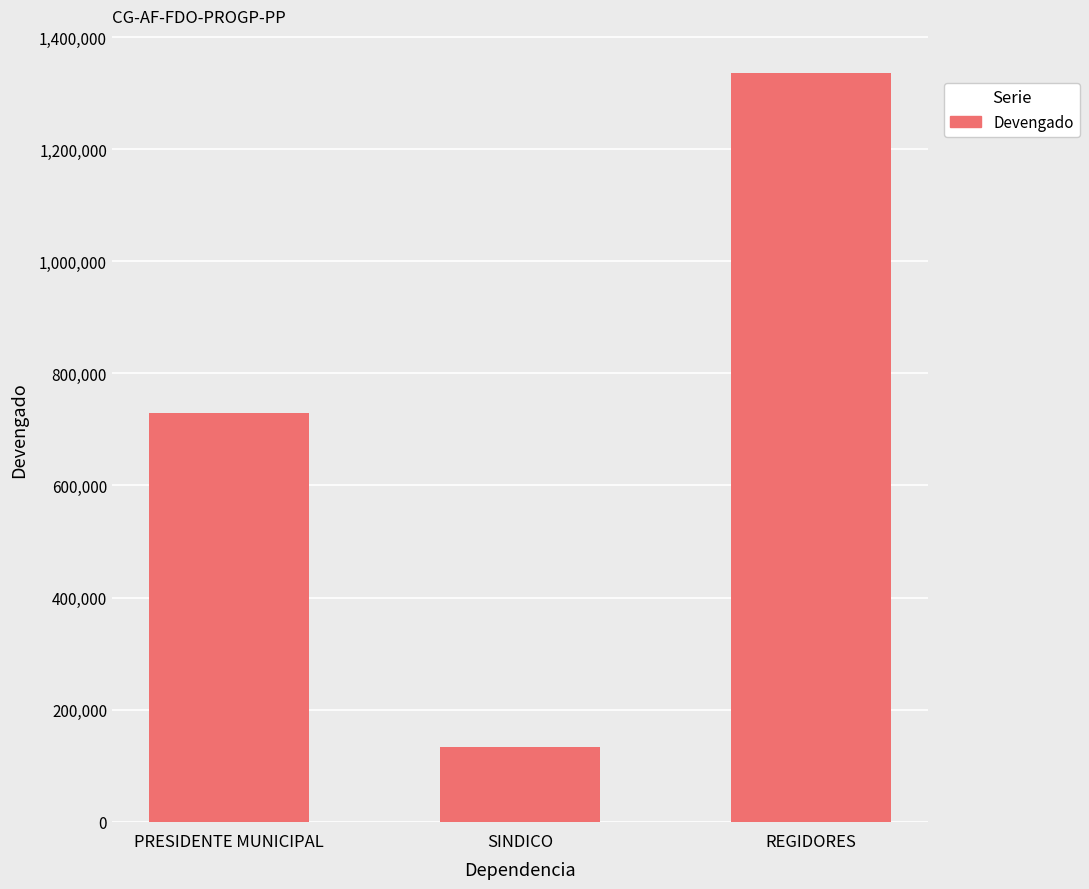

What is the maximum value shown in the chart?

1335251.5